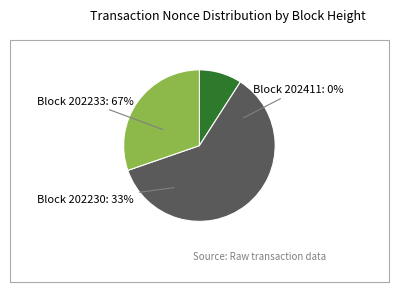

To the nearest percent, what is the difference between the largest and smallest slice percentages?

67%